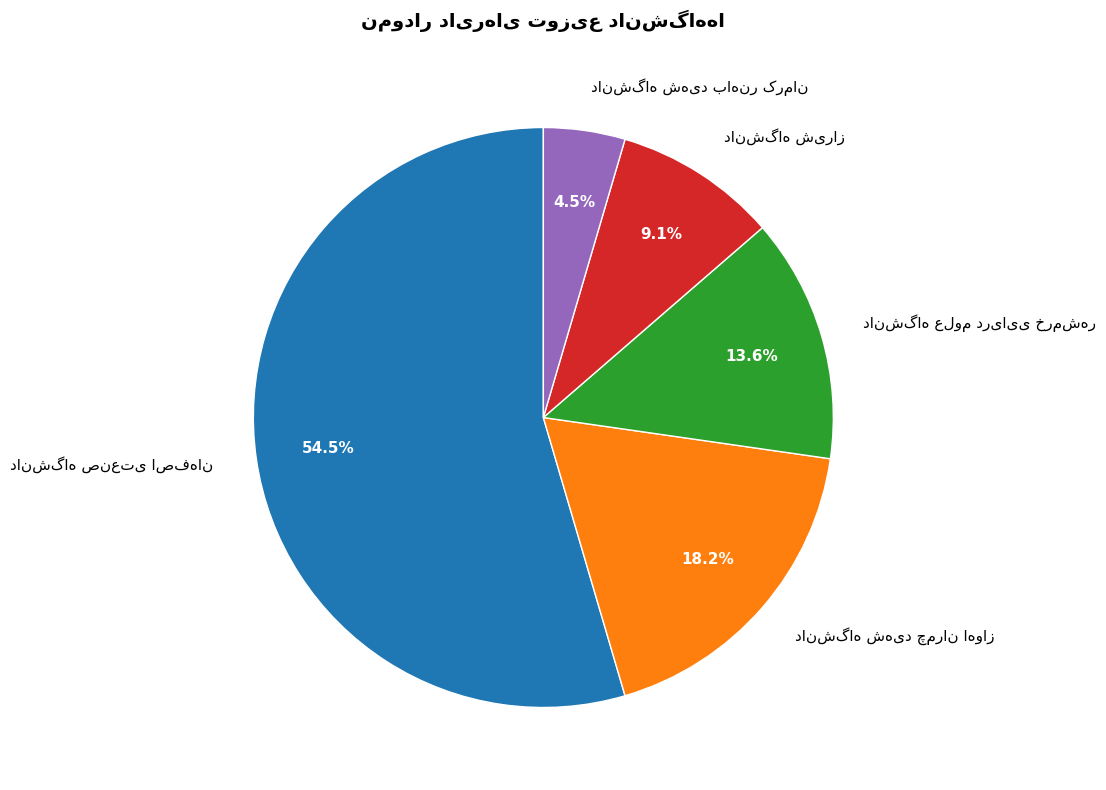

How many segments does this pie chart have?

5